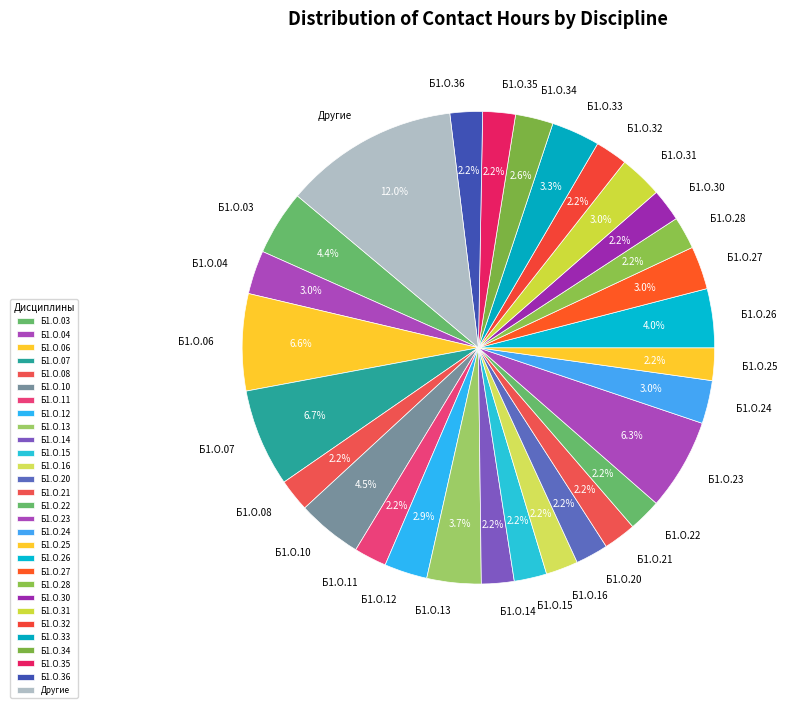

Which category has the biggest portion of the pie?

Другие